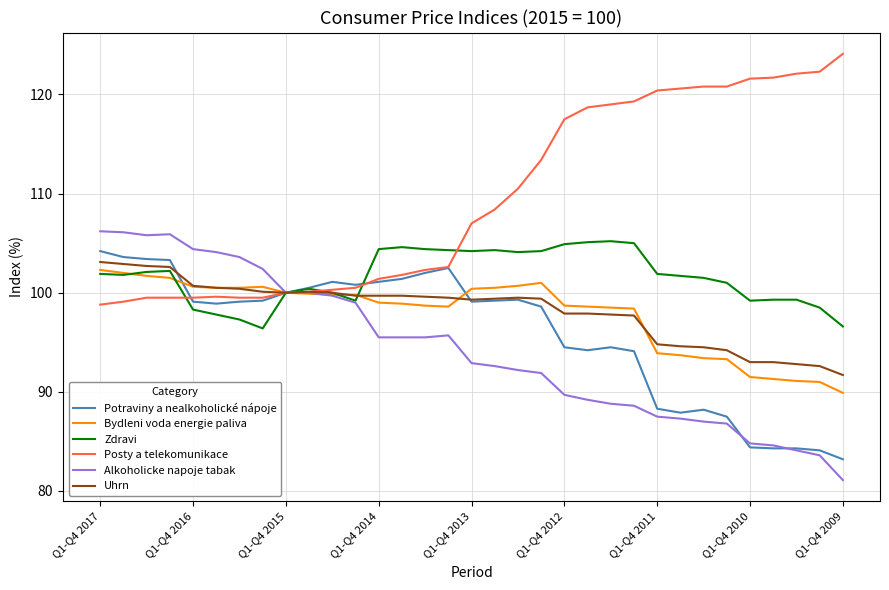

What is the maximum value shown in the chart?

124.1